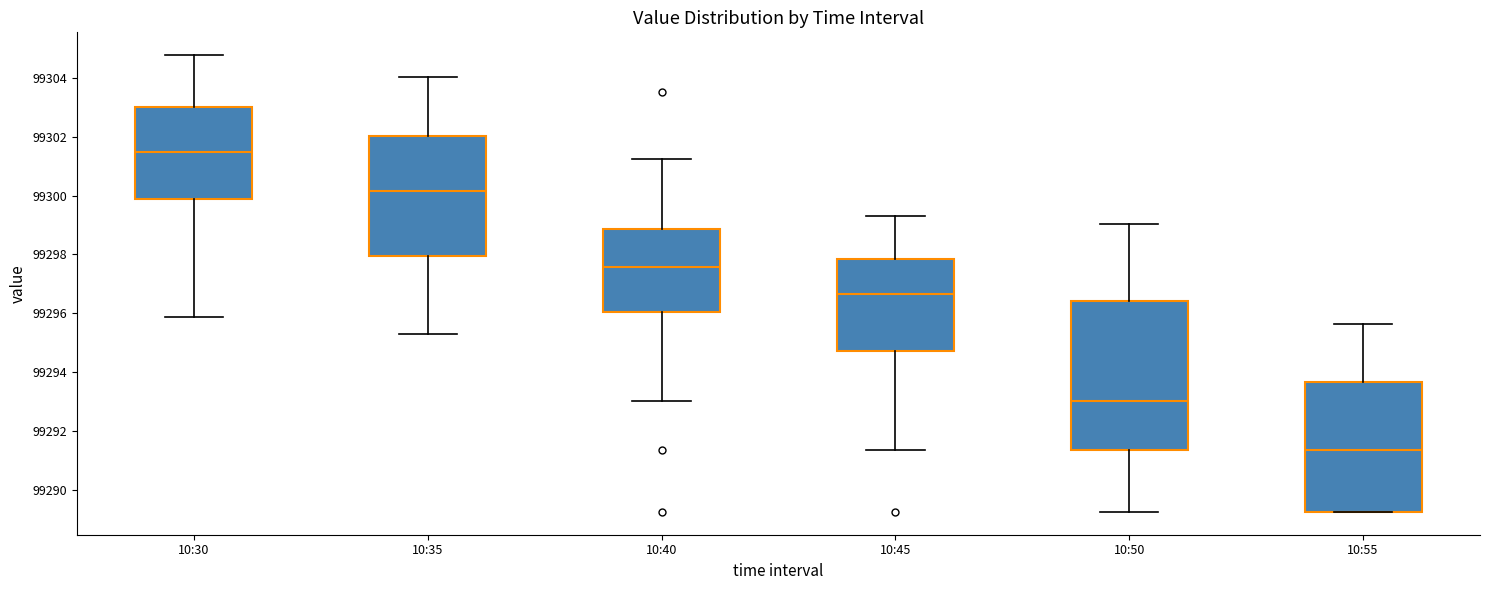

Reading left to right, transcribe this box plot: for each box, give where its median line is, the range the box spans, and where its two whiskers end, as read against the y-axis. The values are not printed on the chart, so give them approximately, as read against the axis.

10:30: median 99301.4, box 99299.8 to 99303.0, whiskers 99295.8 to 99304.8
10:35: median 99300.2, box 99298.0 to 99302.0, whiskers 99295.4 to 99304.0
10:40: median 99297.6, box 99296.0 to 99298.8, whiskers 99293.0 to 99301.2
10:45: median 99296.6, box 99294.8 to 99297.8, whiskers 99291.4 to 99299.4
10:50: median 99293.0, box 99291.4 to 99296.4, whiskers 99289.2 to 99299.0
10:55: median 99291.4, box 99289.2 to 99293.6, whiskers 99289.2 to 99295.6